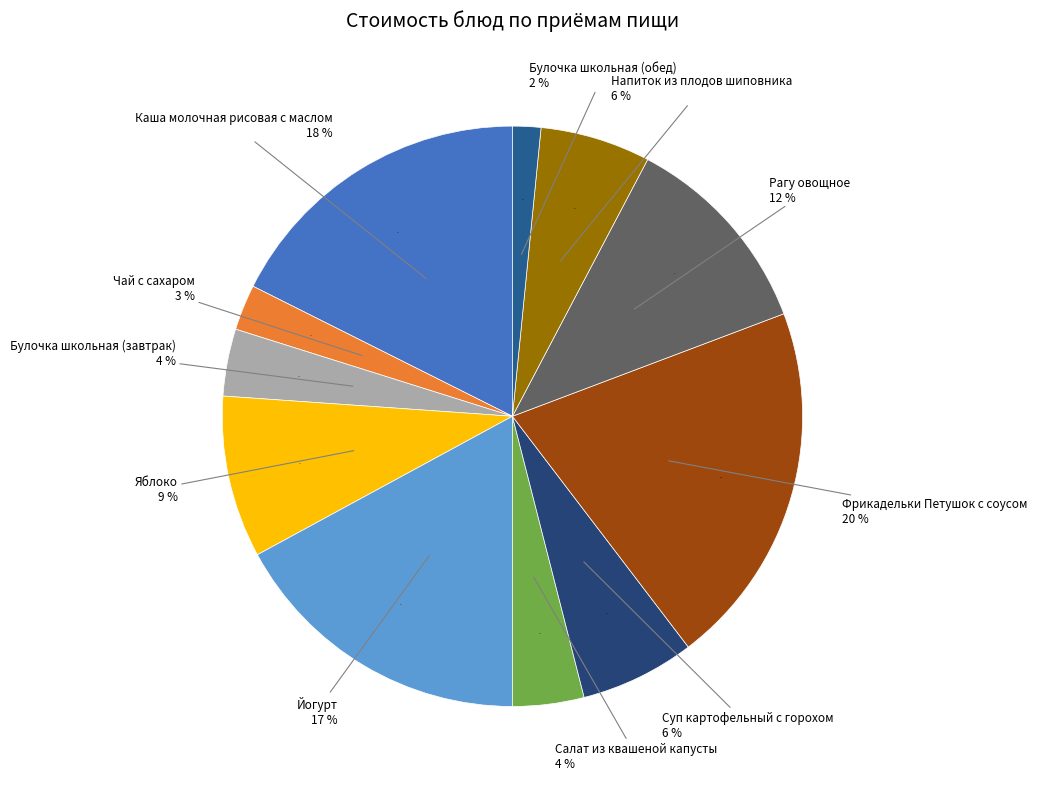

Is it true that Булочка школьная (завтрак) is 4% of the pie?

True